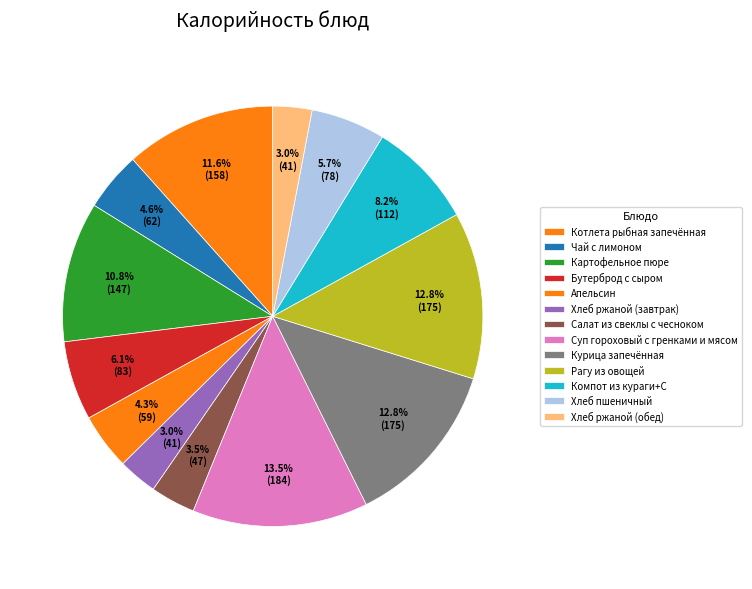

How many slices are in this pie chart?

13